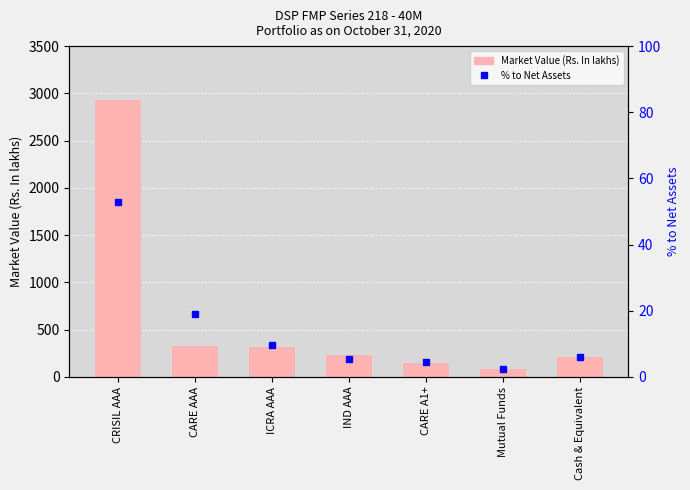

Reading left to right, what are all the values shown in this chart?

Market Value (Rs. In lakhs): CRISIL AAA=2928.1	CARE AAA=322.0	ICRA AAA=321.6	IND AAA=233.4	CARE A1+=148.2	Mutual Funds=82.5	Cash & Equivalent=205.9
% to Net Assets: CRISIL AAA=53.0	CARE AAA=19.1	ICRA AAA=9.5	IND AAA=5.4	CARE A1+=4.4	Mutual Funds=2.5	Cash & Equivalent=6.1